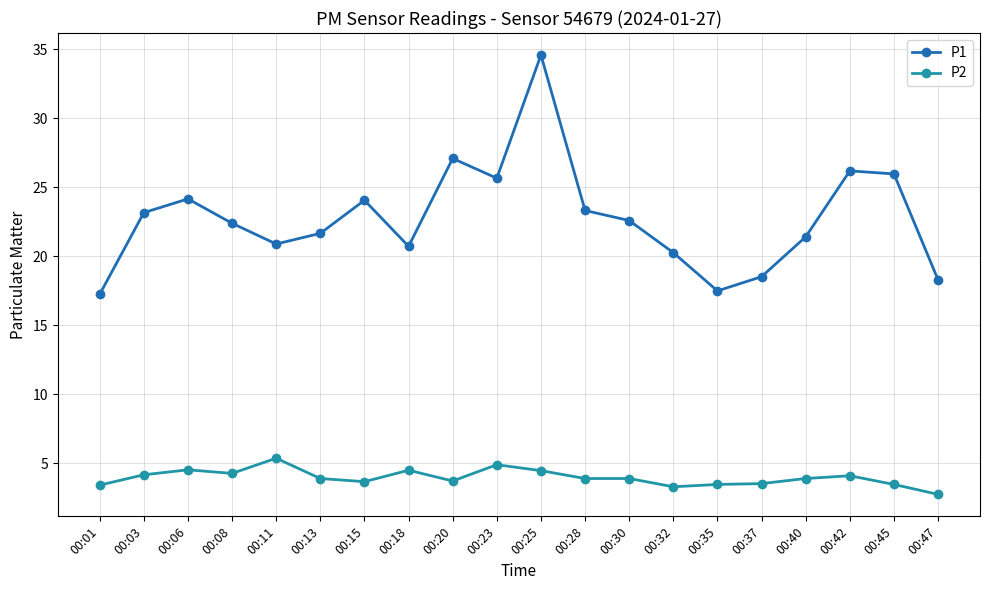

Which category has the lowest value across all series?

00:47